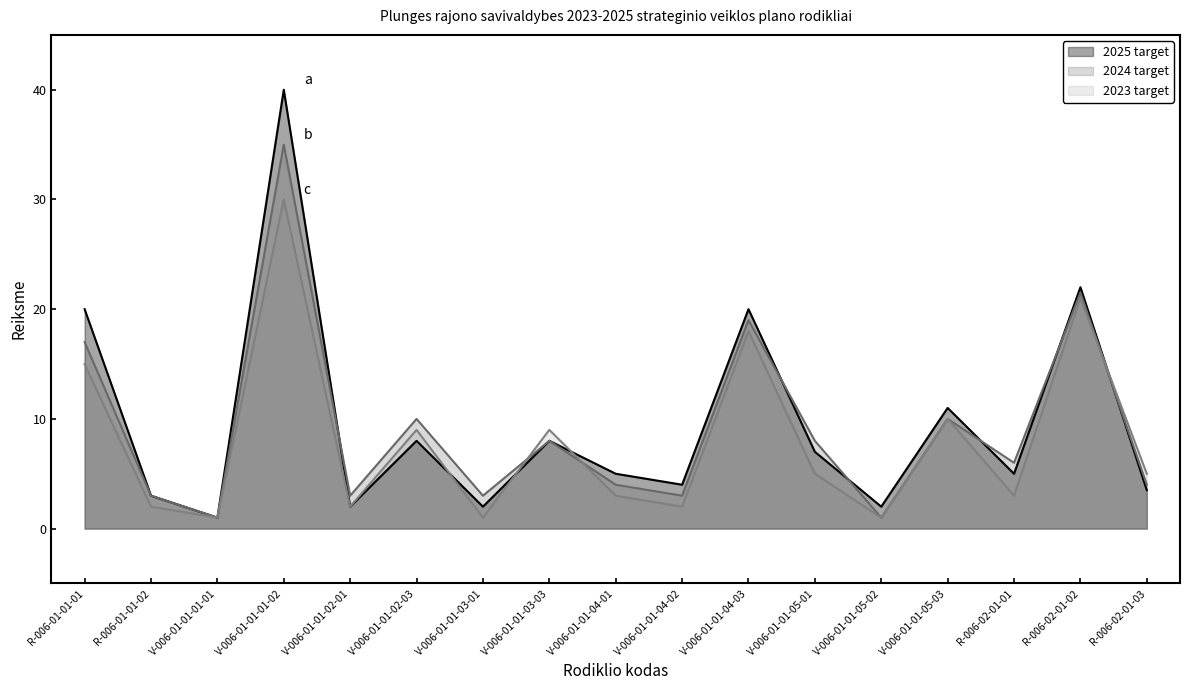

How many series are shown in this chart?

3